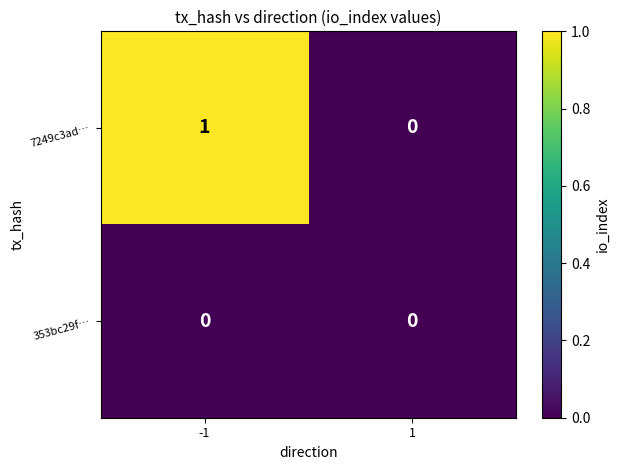

The value of 353bc29f… at 1 is 0. True or false?

True